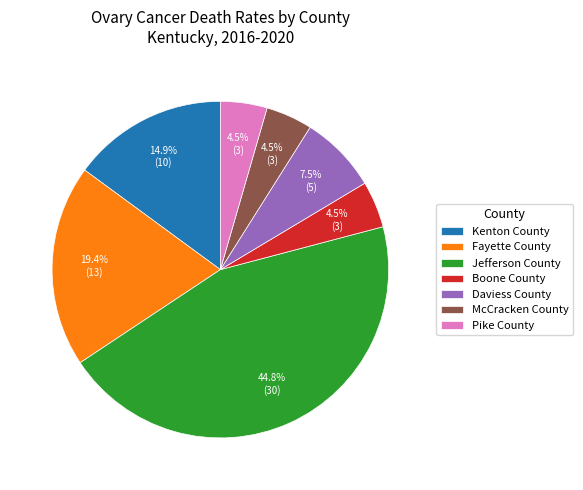

True or false: Kenton County accounts for 15% of the total.

True